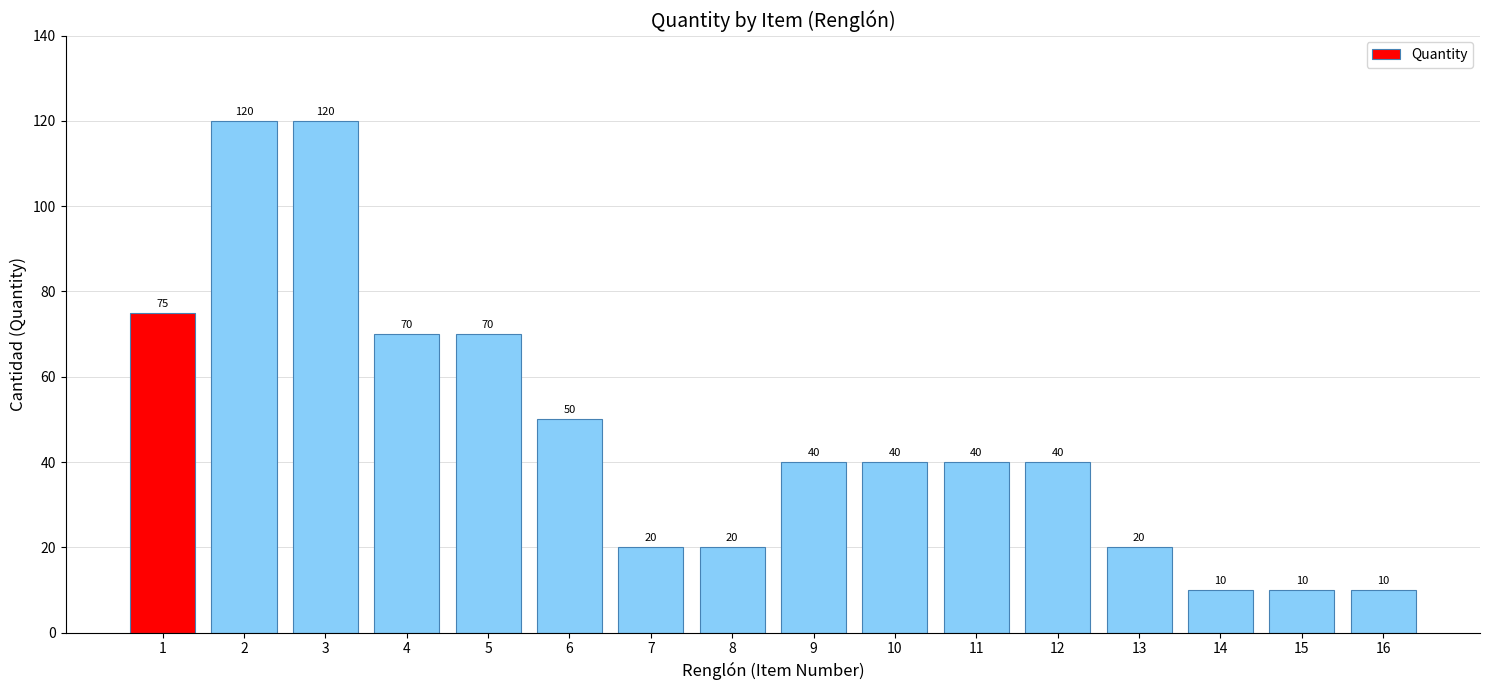

What is the difference between the second highest and minimum values?

110